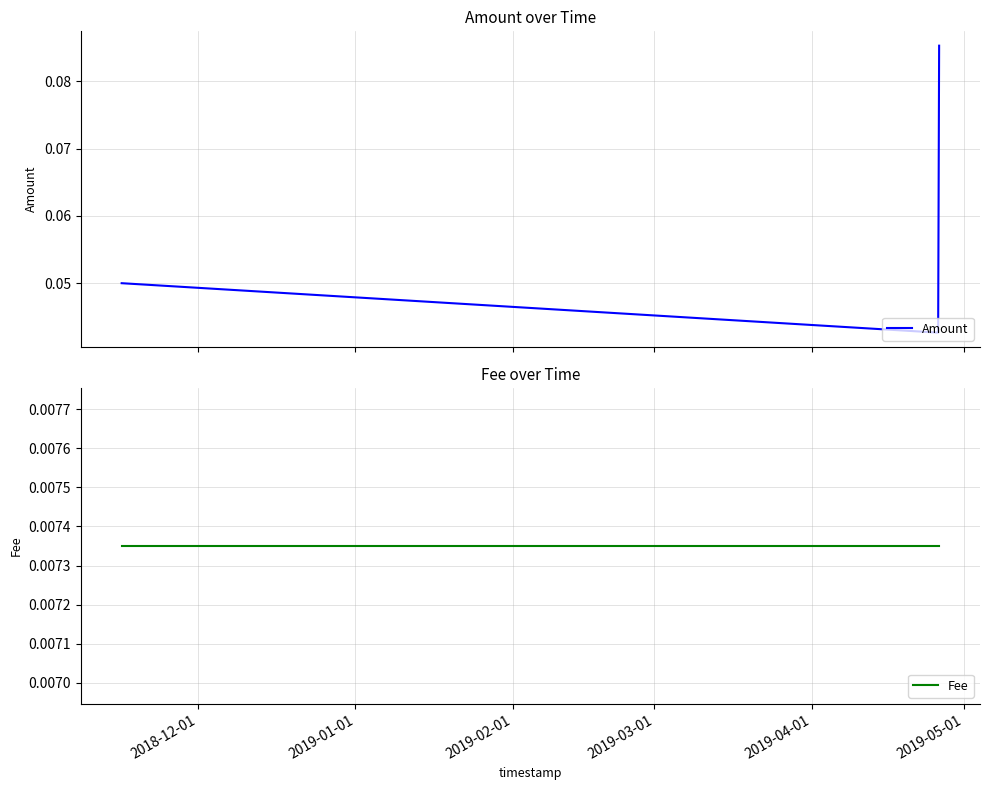

What is the sum of the Amount values at 2019-02-01 and 2019-01-01?

0.1